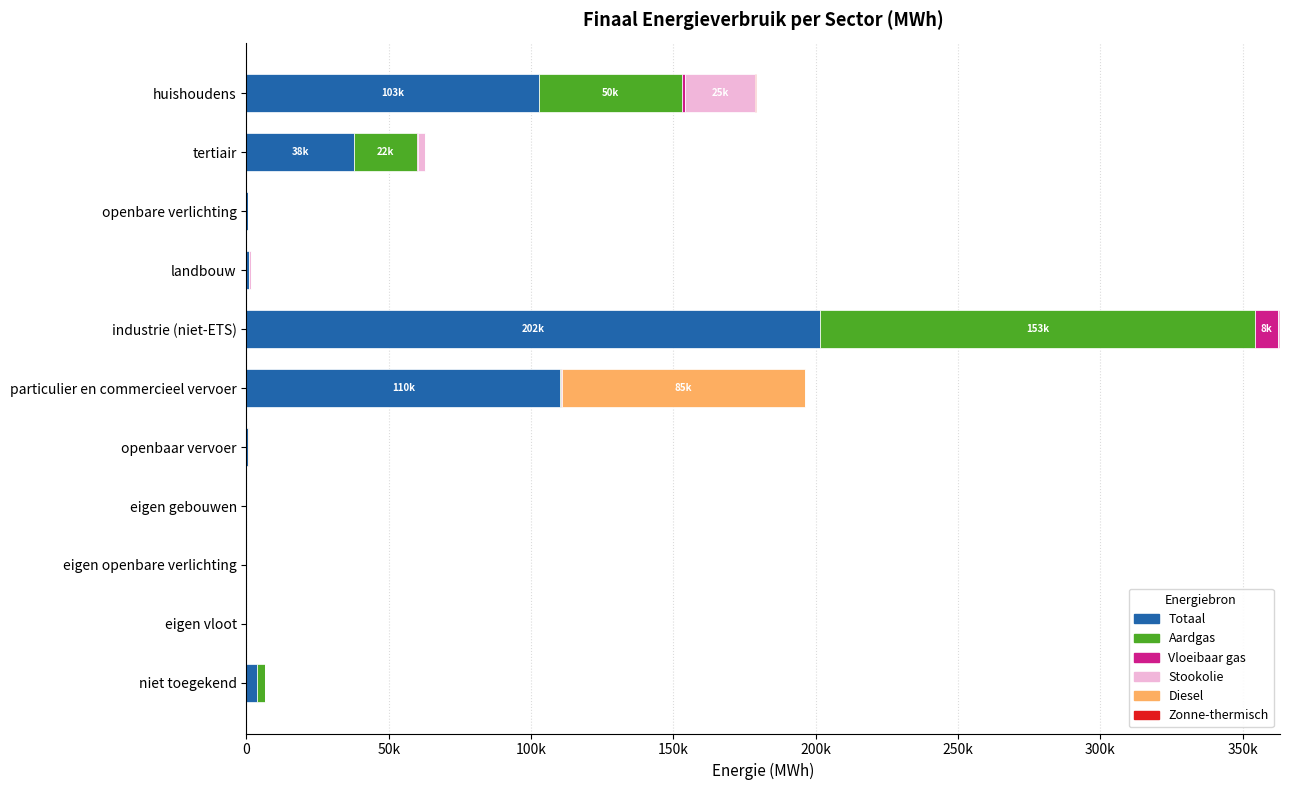

What is the sum of all Diesel values?

85866.3